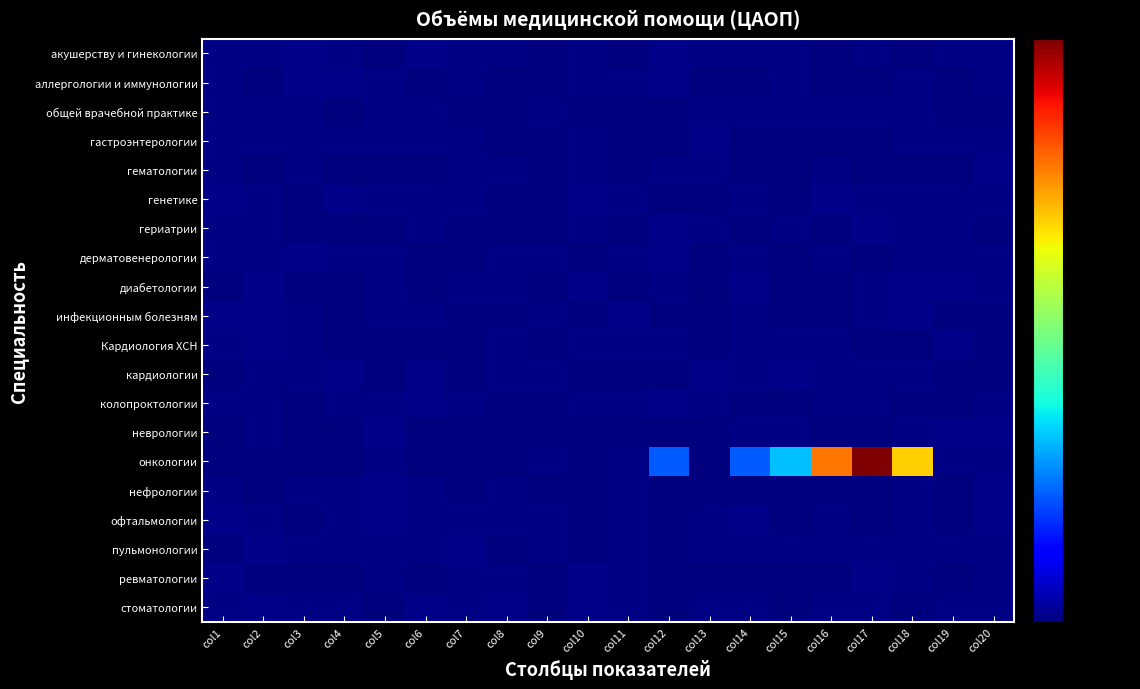

Between col3 and col15, which is larger?

col3